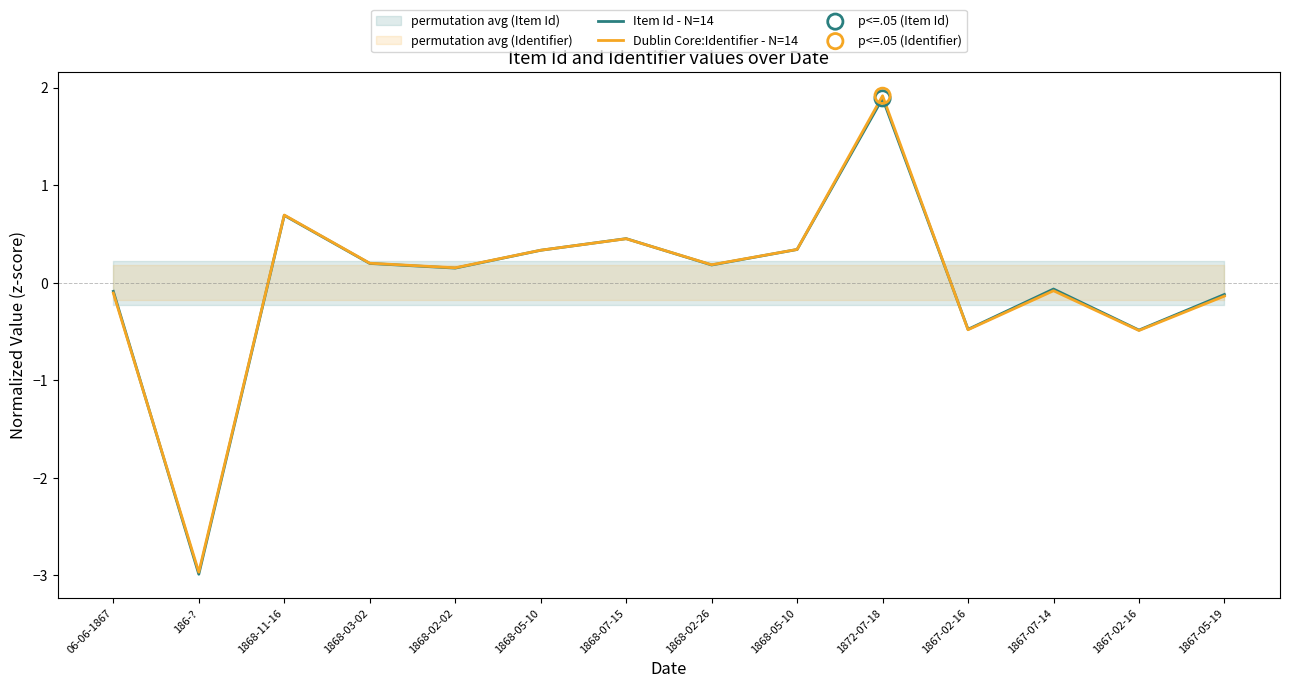

What are all the series names shown in the legend?

Item Id - N=14, Dublin Core:Identifier - N=14